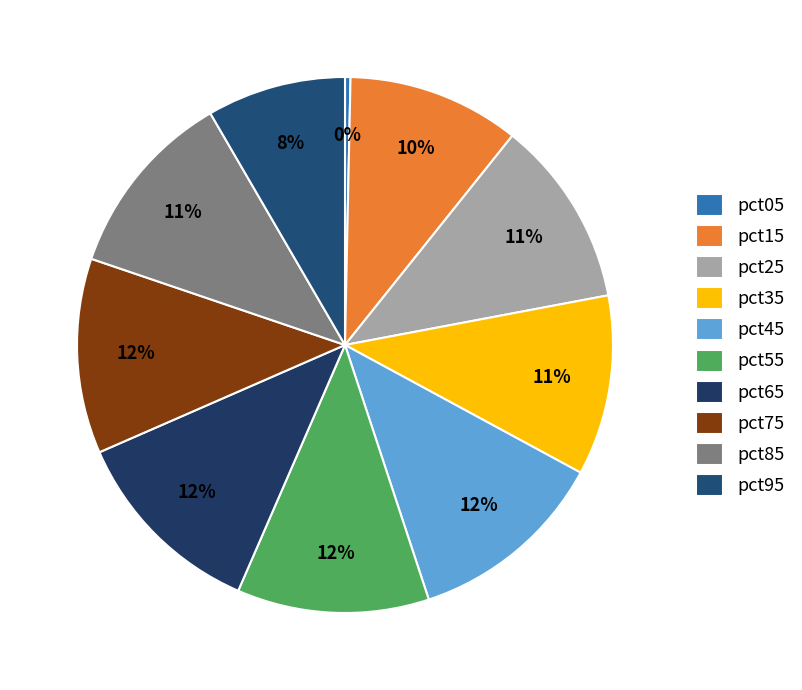

Is pct45 the majority of the pie?

No